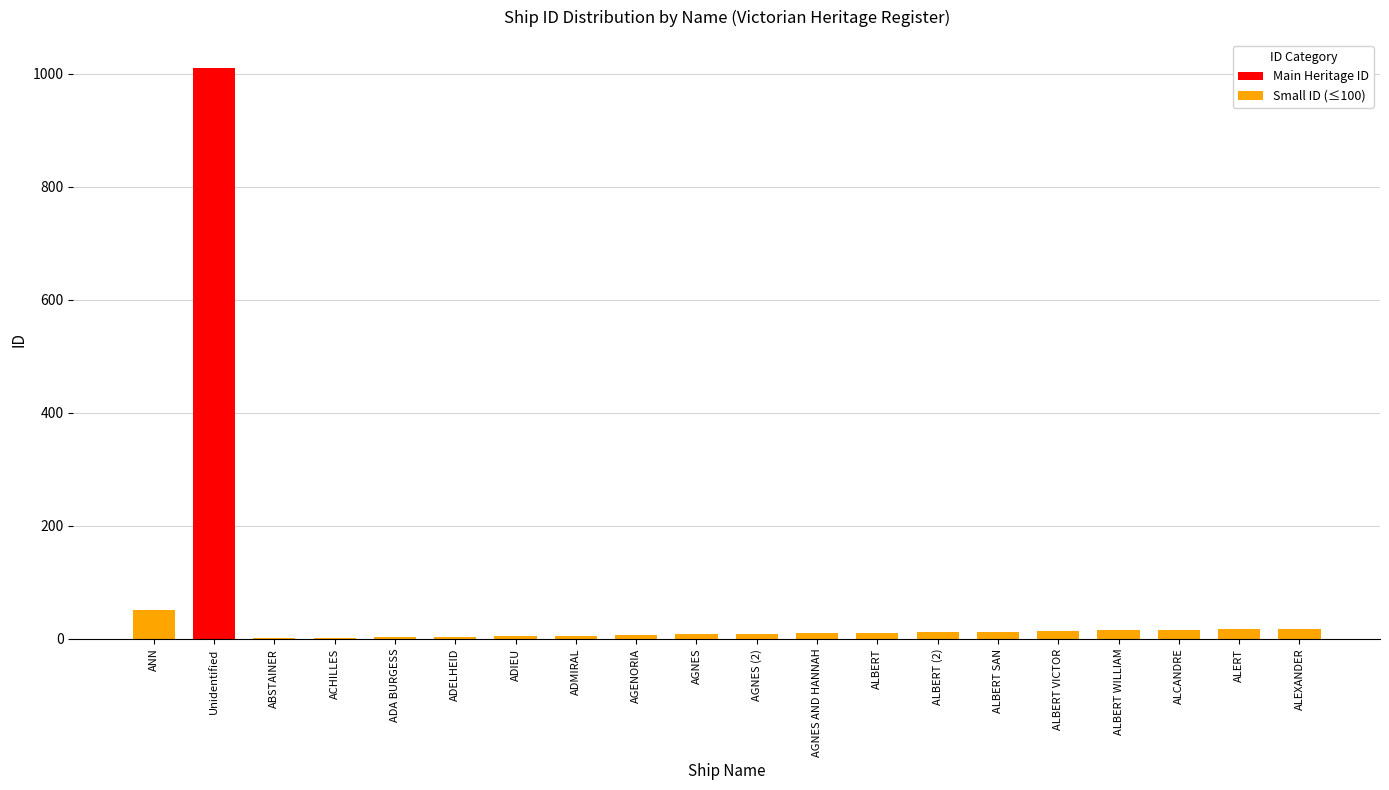

Is it true that Small ID (≤100) equals 10 at ALCANDRE?

False